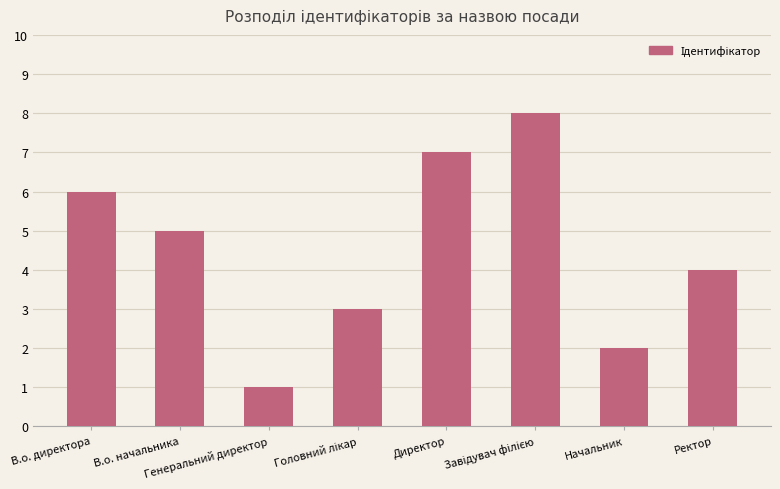

What is the value of the 2nd bar from the left?

5